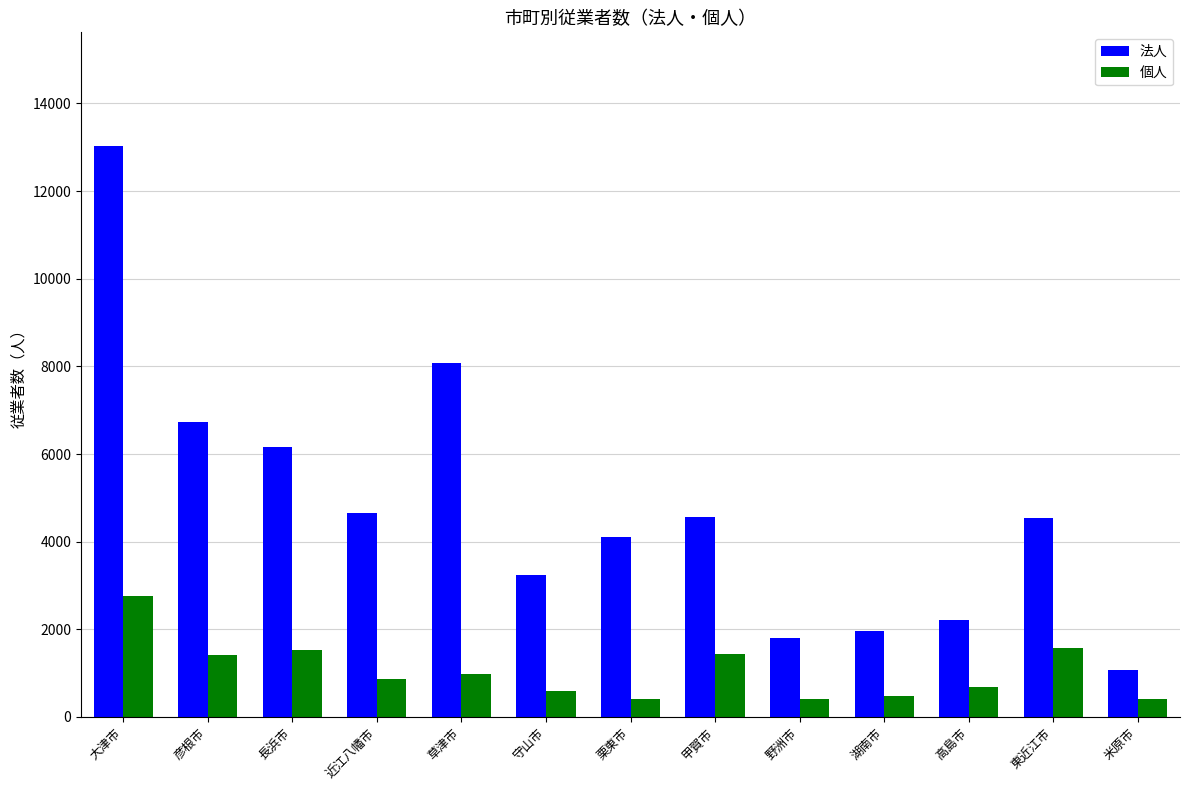

What is the label of the 12th bar from the right?

彦根市